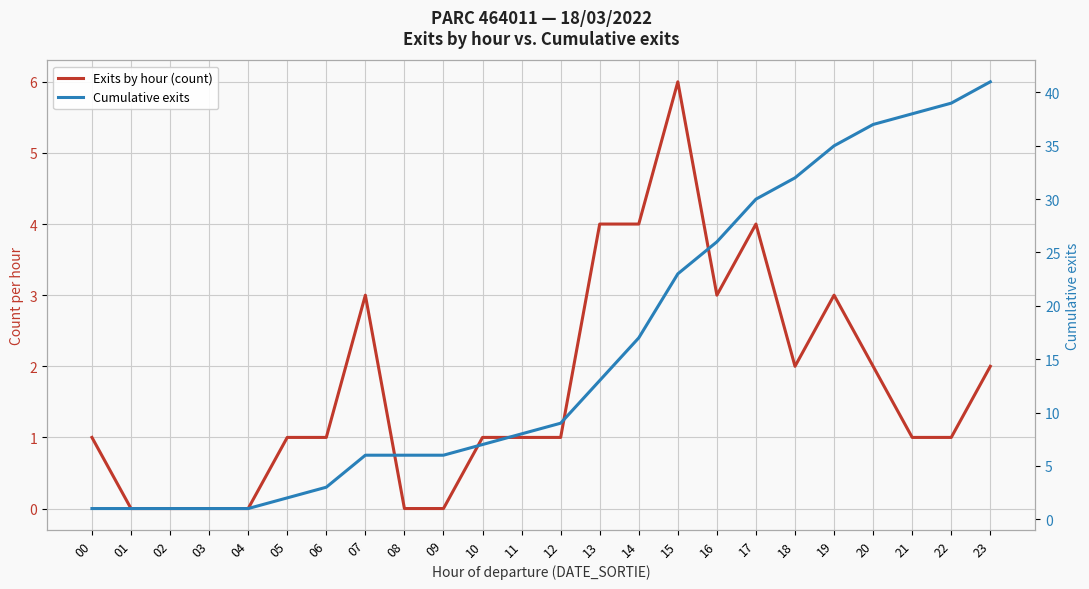

Between 12 and 16, which is larger?

16